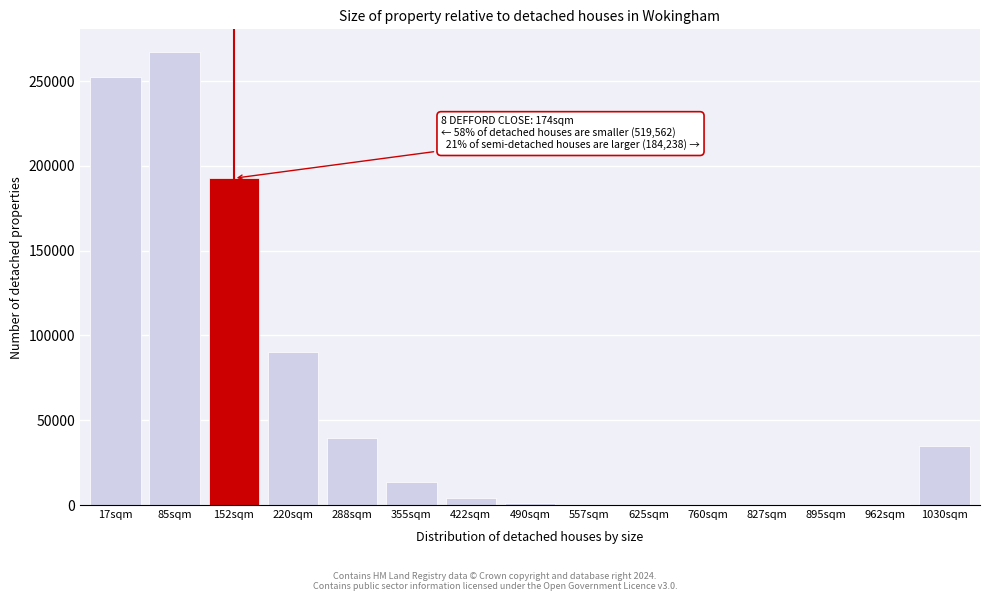

What is the maximum value shown in the chart?

267200